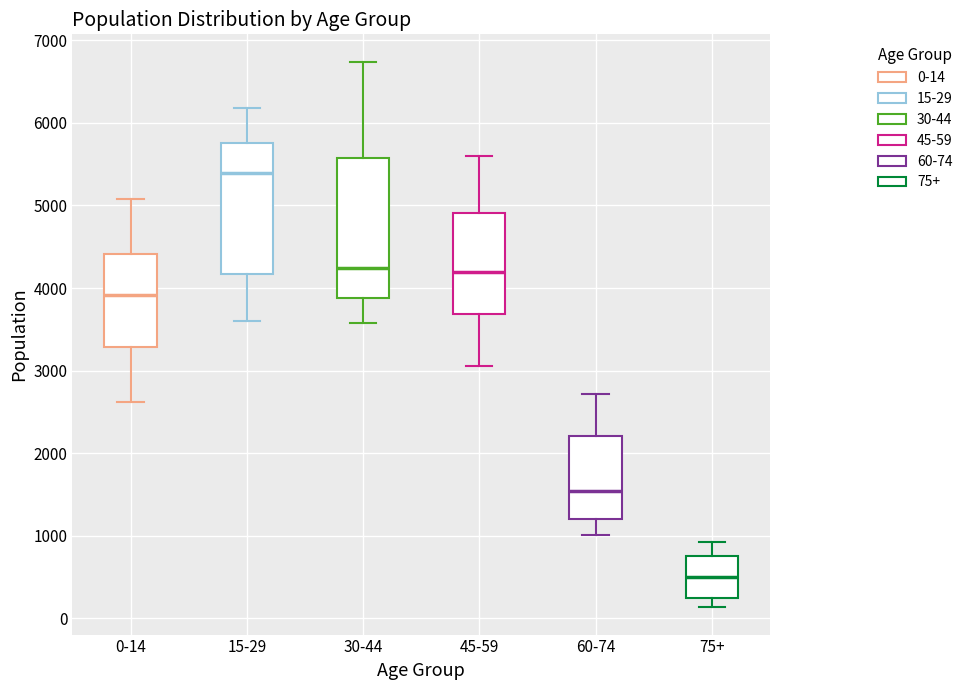

Comparing the boxes themselves (not the whiskers), which one is the tallest?

30-44